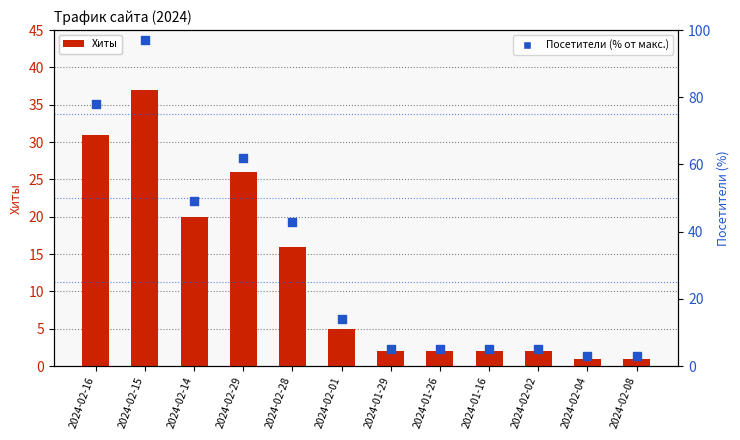

Which series has the largest total across all categories?

Посетители (% от макс.)